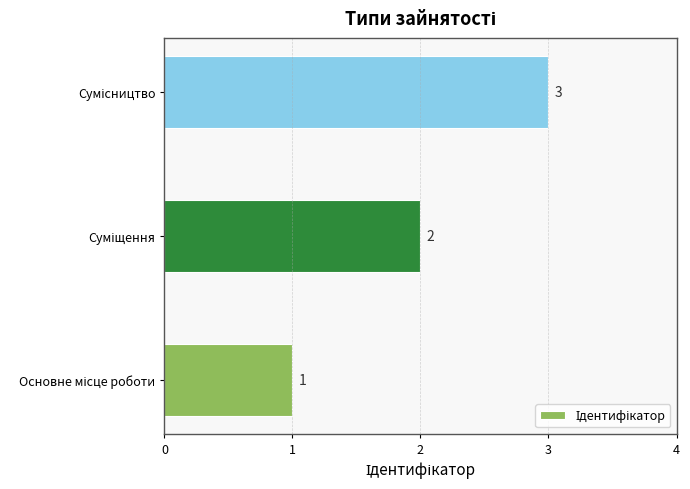

What is the sum of all values?

6